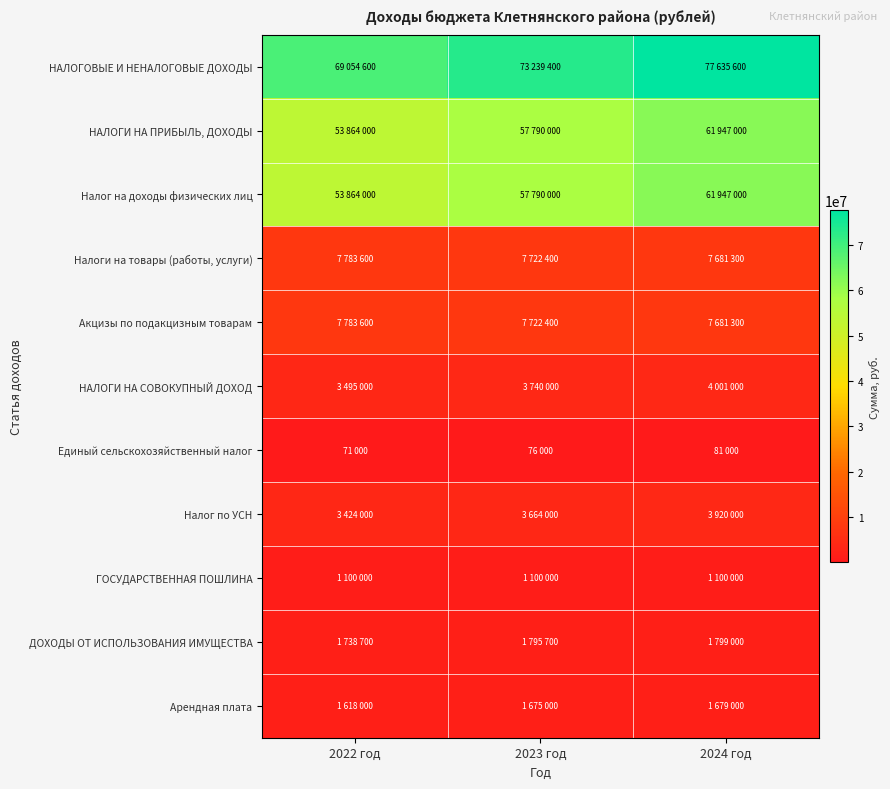

Reading left to right, extract all data points from this chart.

НАЛОГОВЫЕ И НЕНАЛОГОВЫЕ ДОХОДЫ: 2022 год=69054600	2023 год=73239400	2024 год=77635600
НАЛОГИ НА ПРИБЫЛЬ, ДОХОДЫ: 2022 год=53864000	2023 год=57790000	2024 год=61947000
Налог на доходы физических лиц: 2022 год=53864000	2023 год=57790000	2024 год=61947000
Налоги на товары (работы, услуги): 2022 год=7783600	2023 год=7722400	2024 год=7681300
Акцизы по подакцизным товарам: 2022 год=7783600	2023 год=7722400	2024 год=7681300
НАЛОГИ НА СОВОКУПНЫЙ ДОХОД: 2022 год=3495000	2023 год=3740000	2024 год=4001000
Единый сельскохозяйственный налог: 2022 год=71000	2023 год=76000	2024 год=81000
Налог по УСН: 2022 год=3424000	2023 год=3664000	2024 год=3920000
ГОСУДАРСТВЕННАЯ ПОШЛИНА: 2022 год=1100000	2023 год=1100000	2024 год=1100000
ДОХОДЫ ОТ ИСПОЛЬЗОВАНИЯ ИМУЩЕСТВА: 2022 год=1738700	2023 год=1795700	2024 год=1799000
Арендная плата: 2022 год=1618000	2023 год=1675000	2024 год=1679000